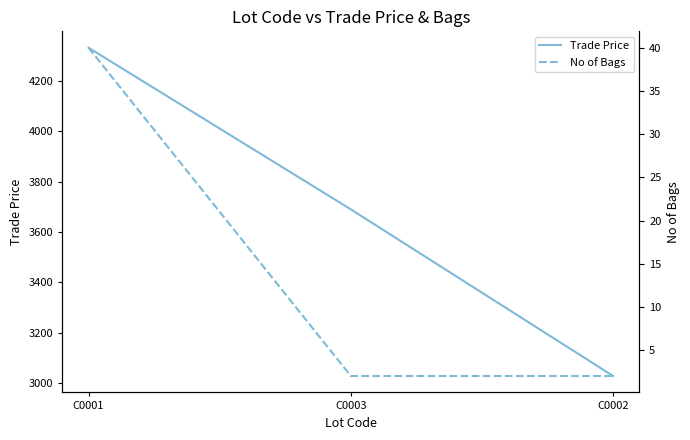

What are all the series names shown in the legend?

Trade Price, No of Bags